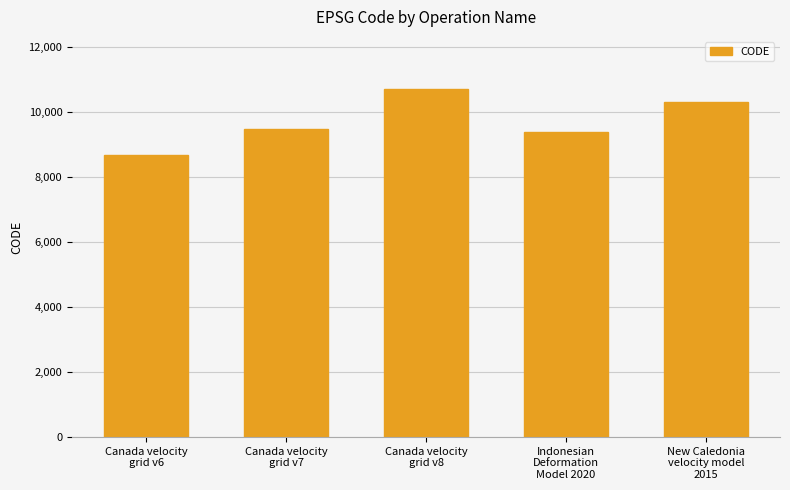

Is it true that the value at New Caledonia
velocity model
2015 is 10323?

True